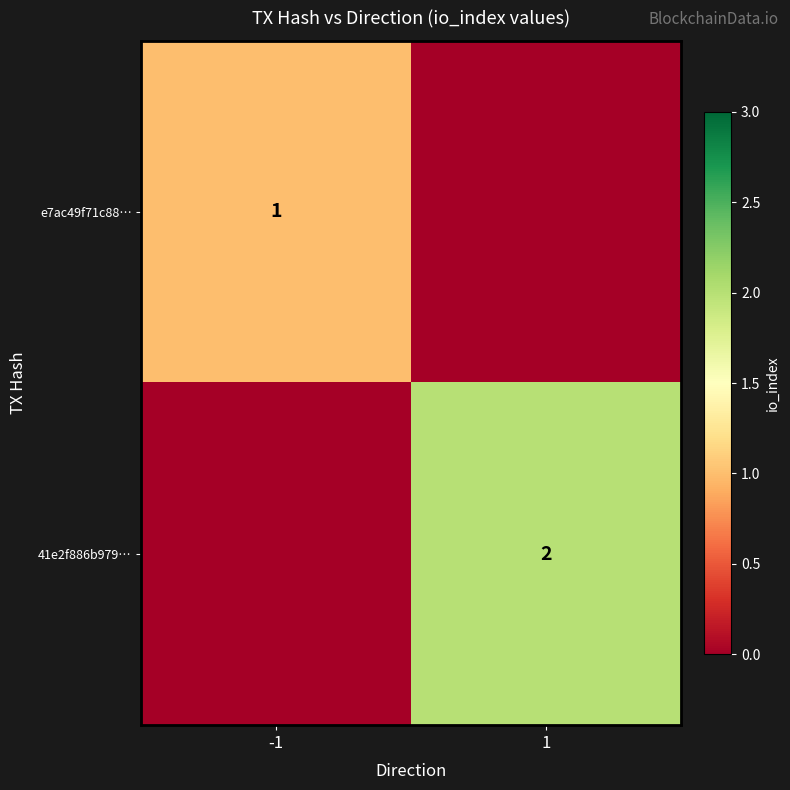

True or false: 41e2f886b979… has a value of 0 at 1.

False